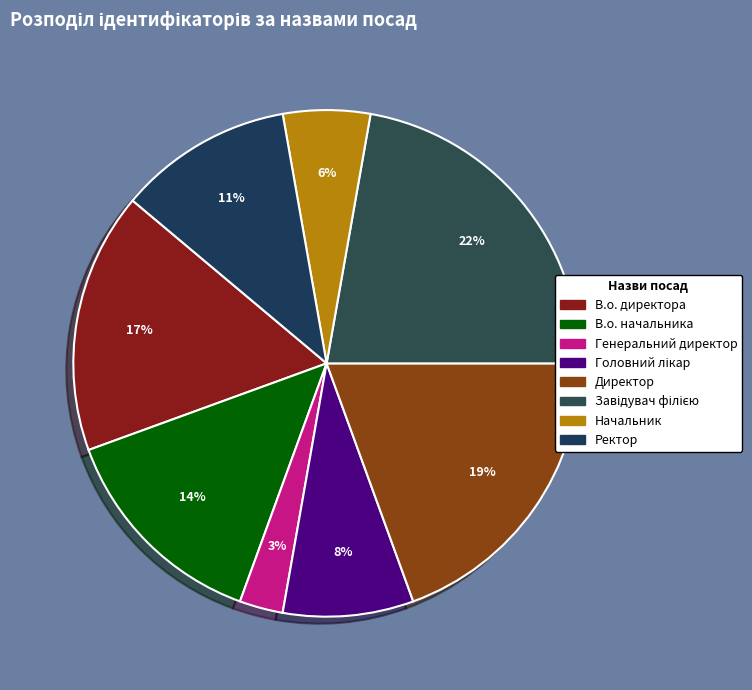

Rank the categories by value from highest to lowest.

Завідувач філією, Директор, В.о. директора, В.о. начальника, Ректор, Головний лікар, Начальник, Генеральний директор